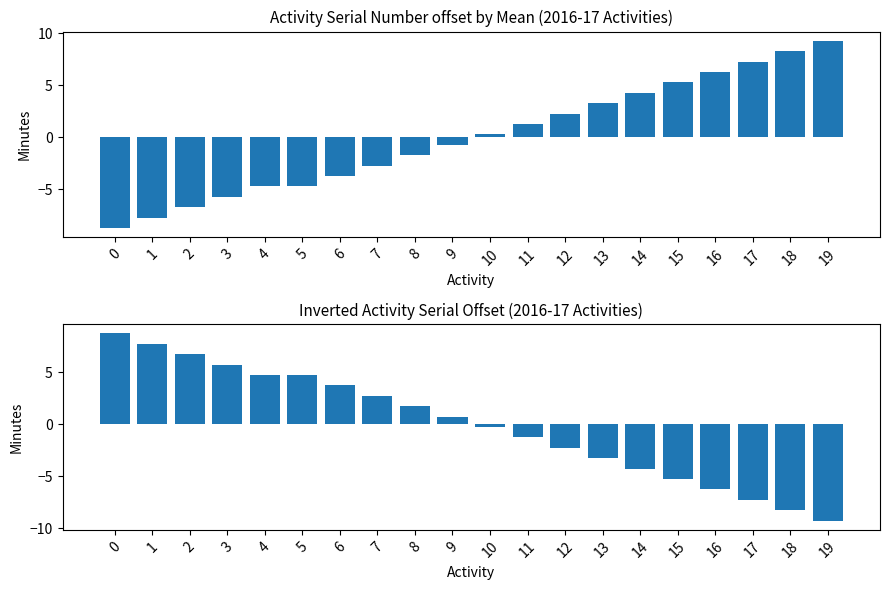

Reading left to right, transcribe all the data shown in this chart.

Number of Activities: 0=-8.8	1=-7.8	2=-6.8	3=-5.8	4=-4.8	5=-4.8	6=-3.8	7=-2.8	8=-1.8	9=-0.8	10=0.2	11=1.2	12=2.2	13=3.2	14=4.2	15=5.2	16=6.2	17=7.2	18=8.2	19=9.2
Inverted Activity Offset: 0=8.8	1=7.8	2=6.8	3=5.8	4=4.8	5=4.8	6=3.8	7=2.8	8=1.8	9=0.8	10=-0.2	11=-1.2	12=-2.2	13=-3.2	14=-4.2	15=-5.2	16=-6.2	17=-7.2	18=-8.2	19=-9.2